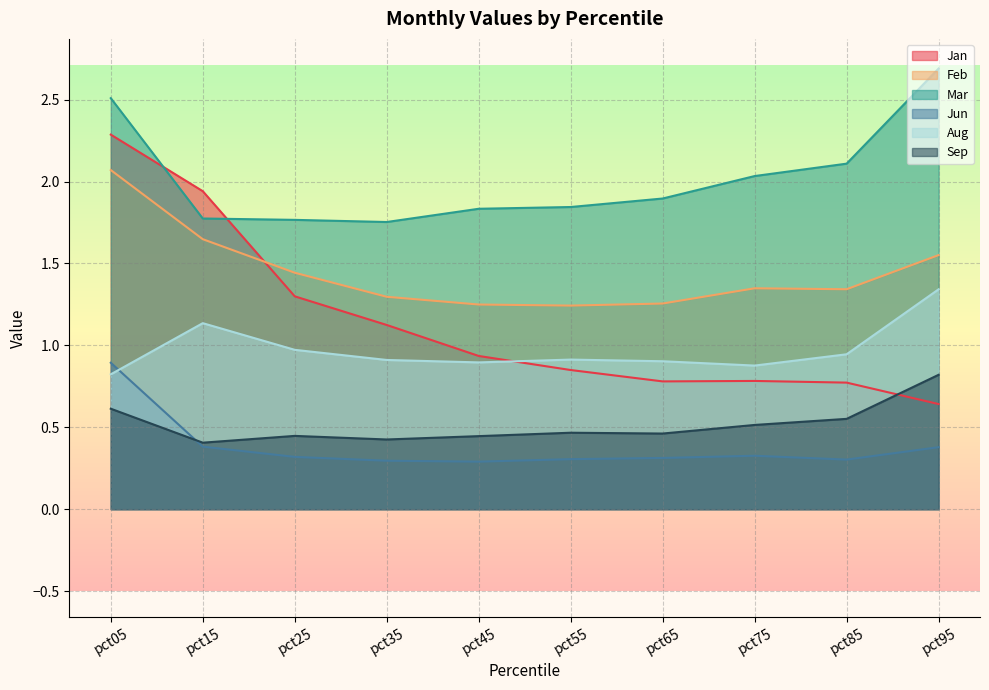

What is the sum of the Jun values at pct55 and pct65?

0.6